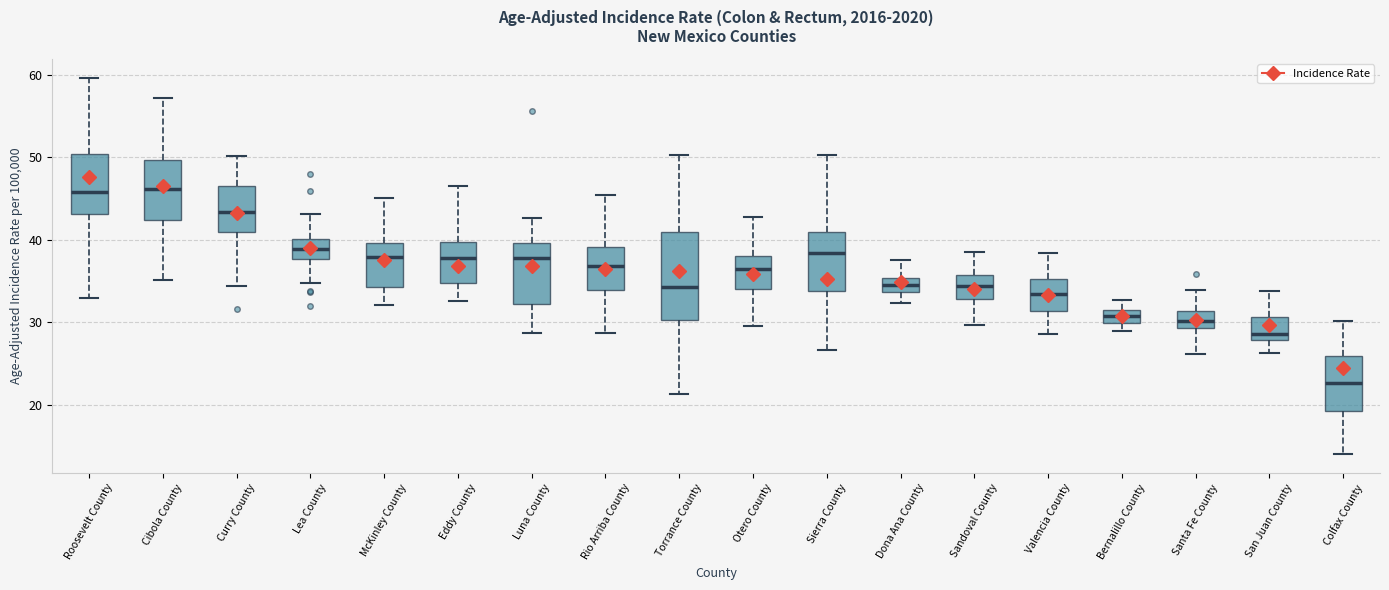

Reading left to right, read every box against the y-axis: the position of its median line, the range the box covers, and the ends of its whiskers. The values are not printed on the chart, so give them approximately, as read against the axis.

Roosevelt County: median 46, box 43 to 50, whiskers 33 to 60
Cibola County: median 46, box 42 to 50, whiskers 35 to 57
Curry County: median 43, box 41 to 46, whiskers 34 to 50
Lea County: median 39, box 38 to 40, whiskers 35 to 43
McKinley County: median 38, box 34 to 40, whiskers 32 to 45
Eddy County: median 38, box 35 to 40, whiskers 33 to 47
Luna County: median 38, box 32 to 40, whiskers 29 to 43
Rio Arriba County: median 37, box 34 to 39, whiskers 29 to 45
Torrance County: median 34, box 30 to 41, whiskers 21 to 50
Otero County: median 36, box 34 to 38, whiskers 30 to 43
Sierra County: median 38, box 34 to 41, whiskers 27 to 50
Dona Ana County: median 35 (inside the box), box 34 to 35, whiskers 32 to 37
Sandoval County: median 34, box 33 to 36, whiskers 30 to 39
Valencia County: median 33, box 31 to 35, whiskers 29 to 38
Bernalillo County: median 31 (inside the box), box 30 to 31, whiskers 29 to 33
Santa Fe County: median 30, box 29 to 31, whiskers 26 to 34
San Juan County: median 29, box 28 to 31, whiskers 26 to 34
Colfax County: median 23, box 19 to 26, whiskers 14 to 30